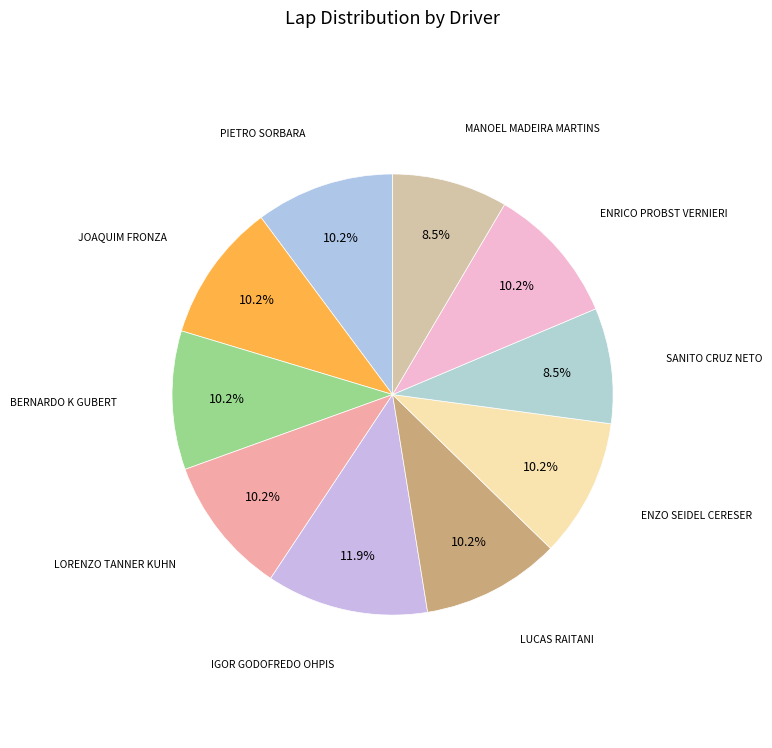

Which category has the biggest portion of the pie?

IGOR GODOFREDO OHPIS